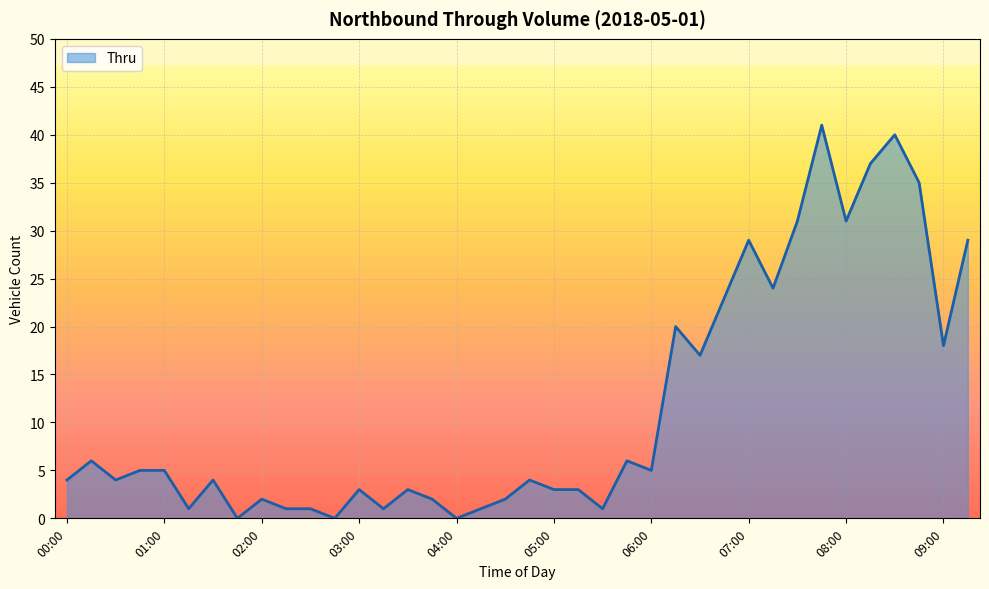

What is the maximum value shown in the chart?

41